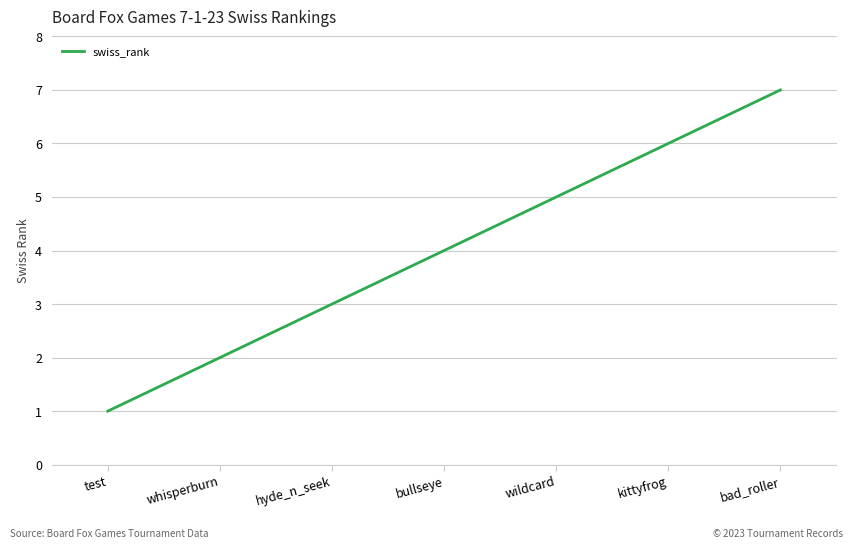

What is the change in value from test to wildcard?

+4